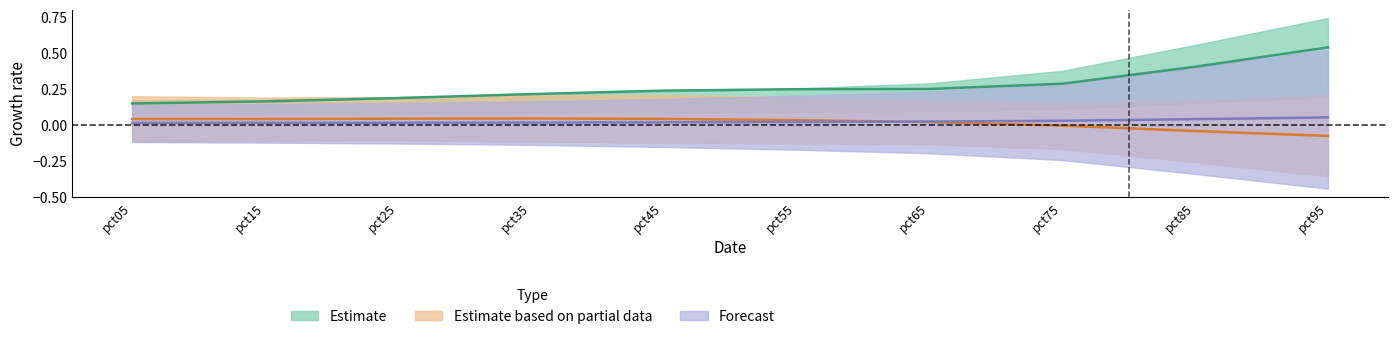

Is it true that Jun equals 0.4 at pct85?

False